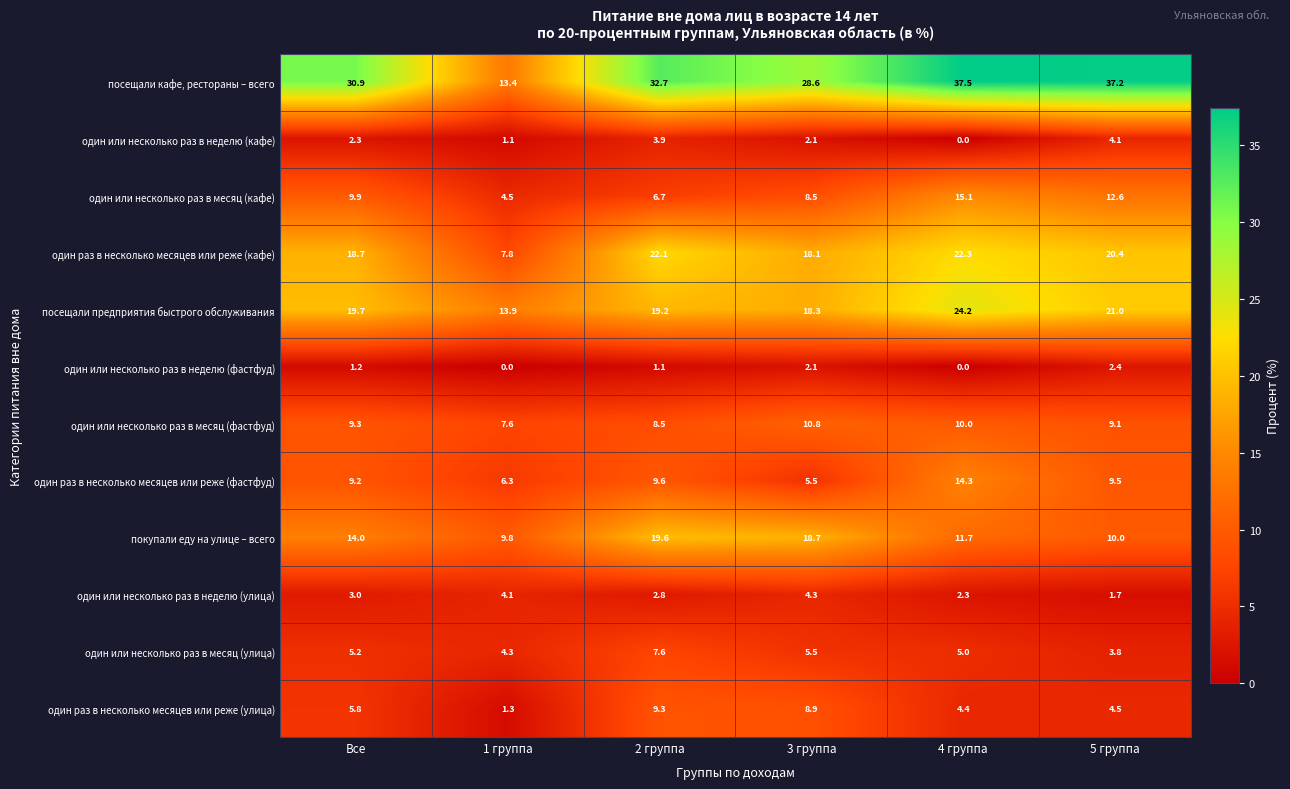

What is the spread (max minus min) of values at 3 группа?

26.5